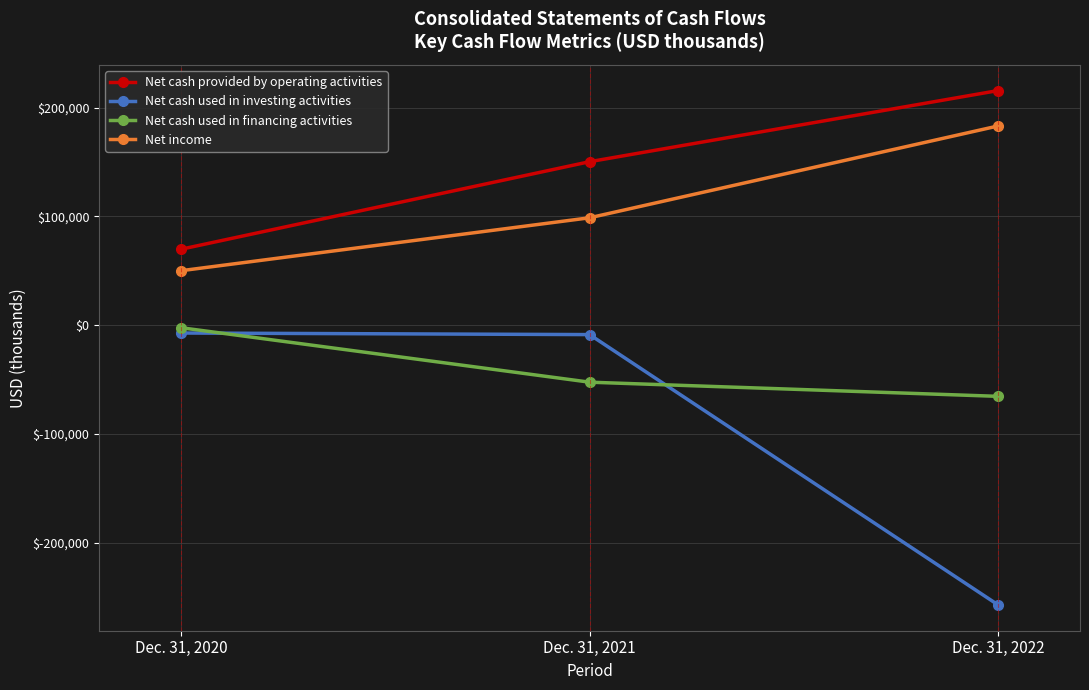

Which series has the largest total across all categories?

Net cash provided by operating activities